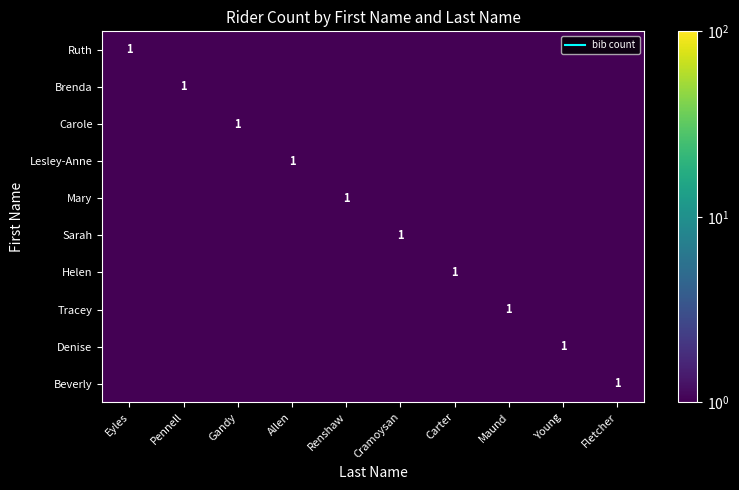

Which label corresponds to the smallest value in the chart?

Pennell